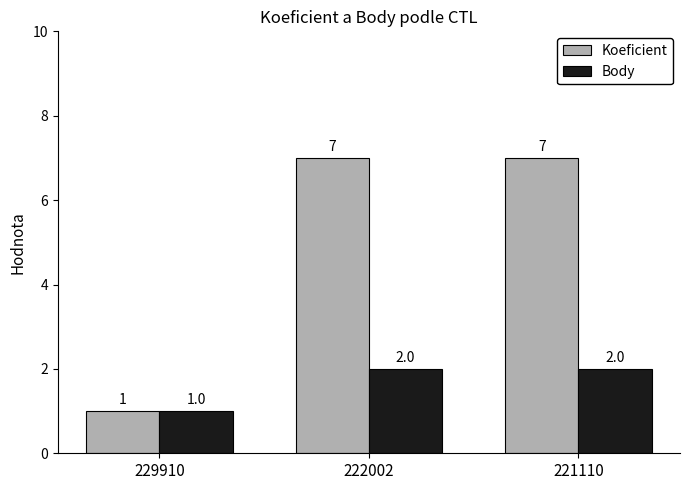

What is the difference between the highest and lowest values at 221110?

5